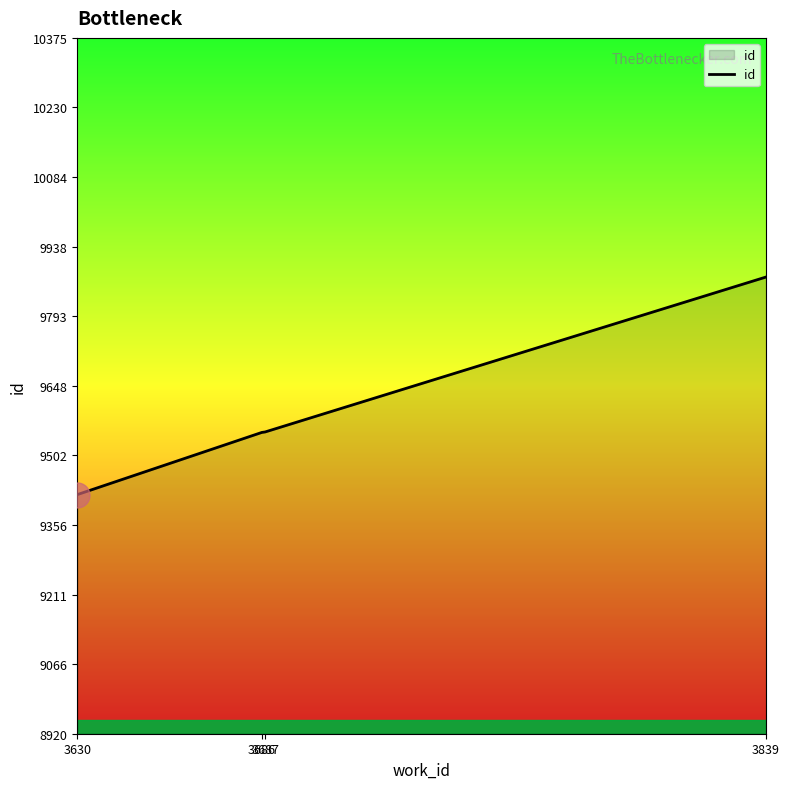

True or false: the data has more than 2 interior local peaks.

False